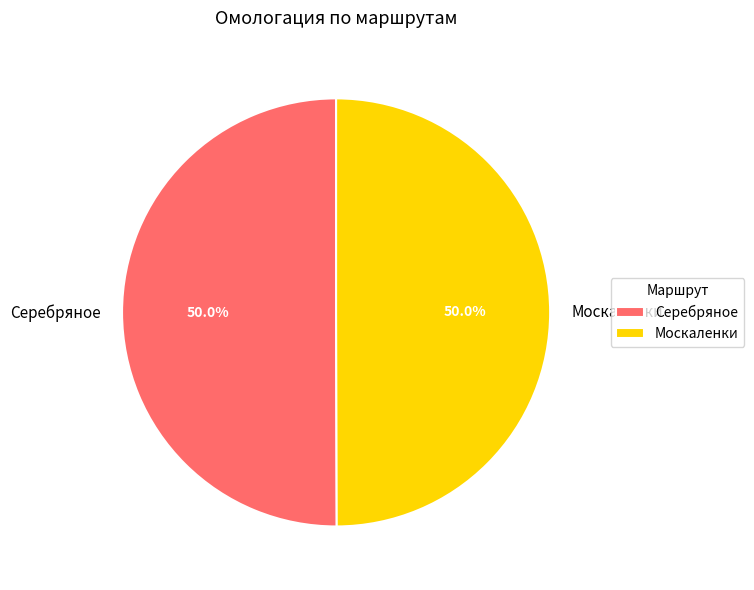

How many segments does this pie chart have?

2